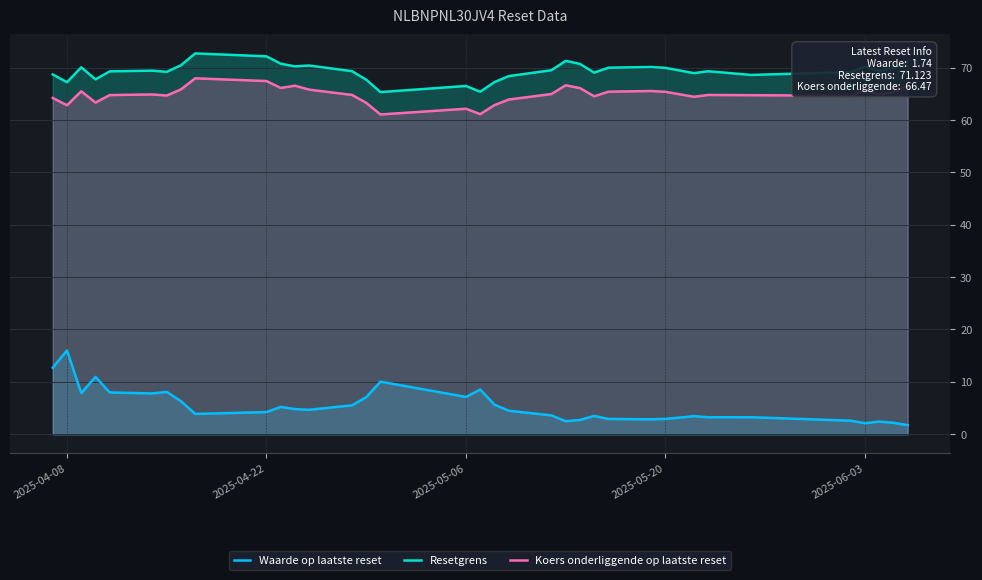

What is the average value of the Waarde op laatste reset series?

5.4